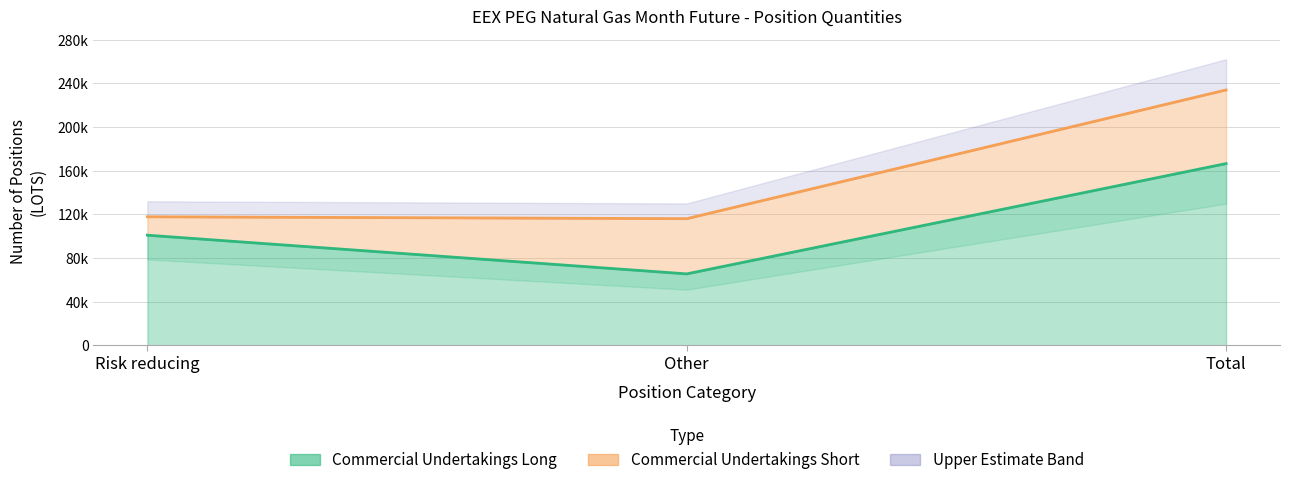

Which has a higher value, Risk reducing or Total?

Total